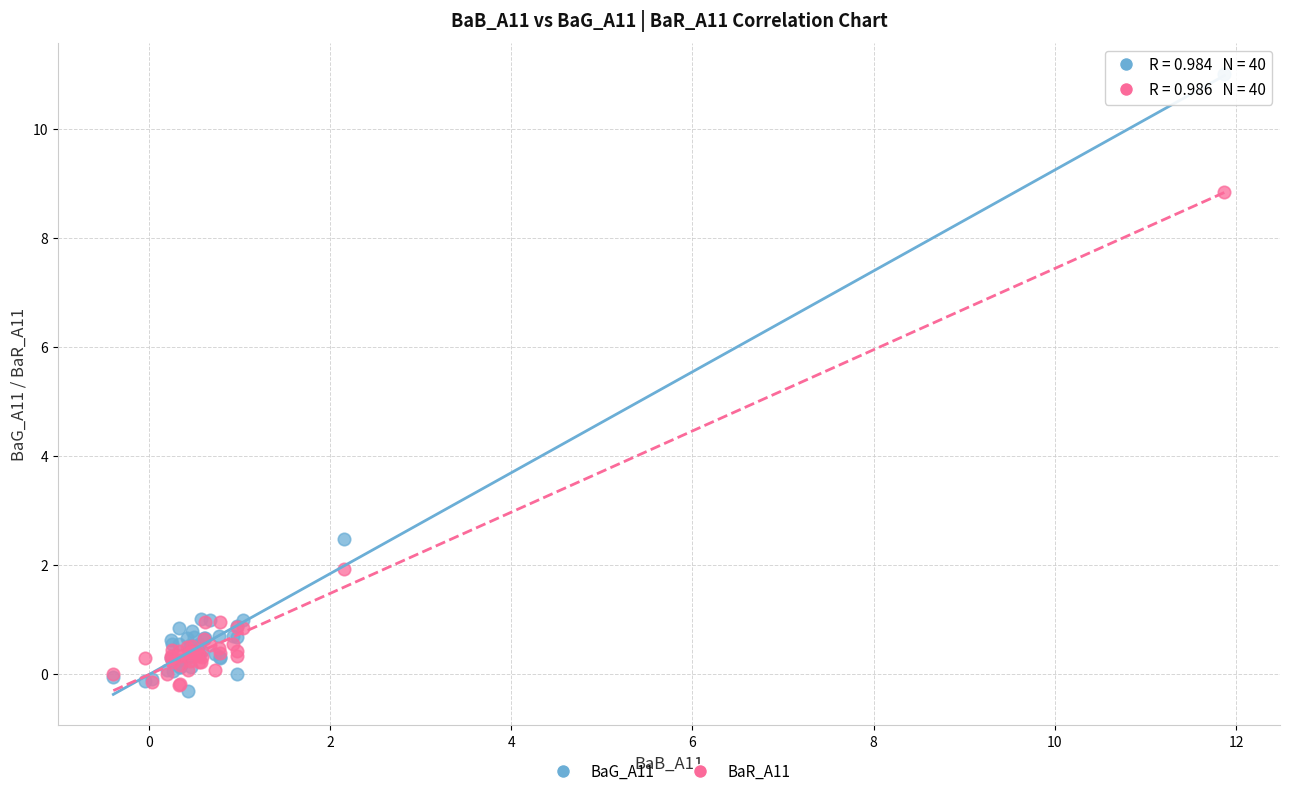

Across all series, what Y value is closest to 5?

2.5